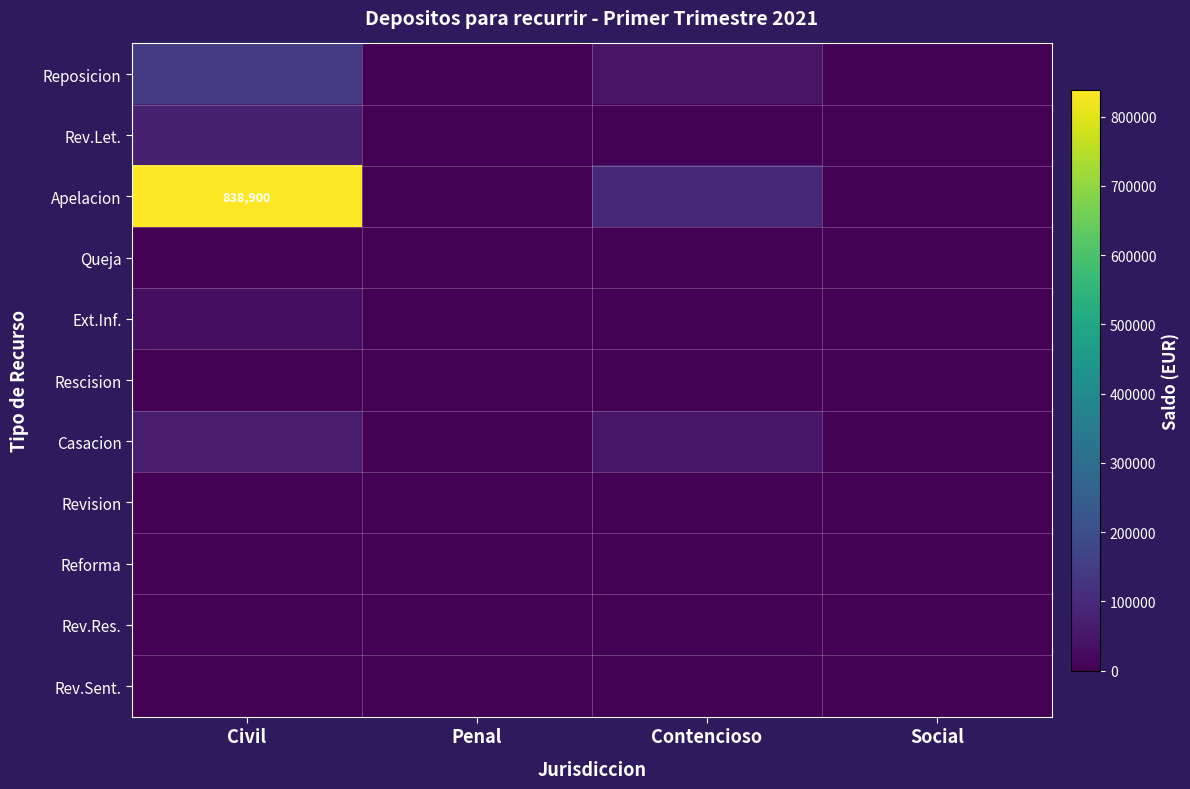

At which category is the sum across all series the highest?

Civil